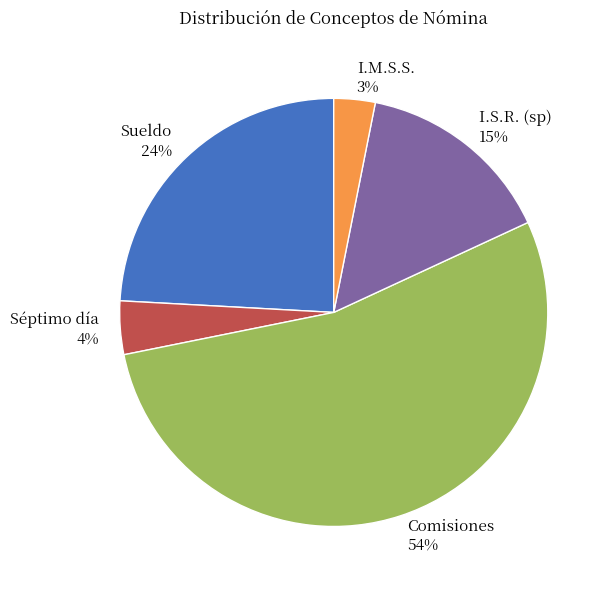

To the nearest percent, what is the average slice percentage?

20%